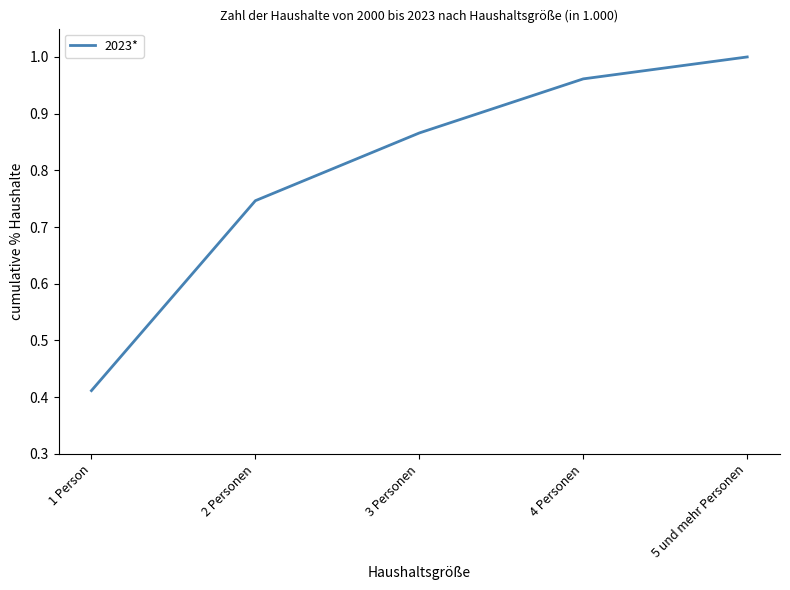

At which category does the chart reach its minimum across all series?

1 Person